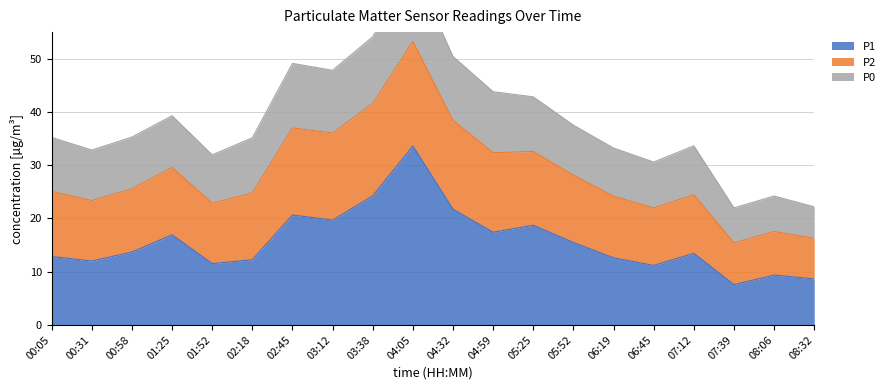

True or false: P1 has a value of 13.7 at 00:58.

True